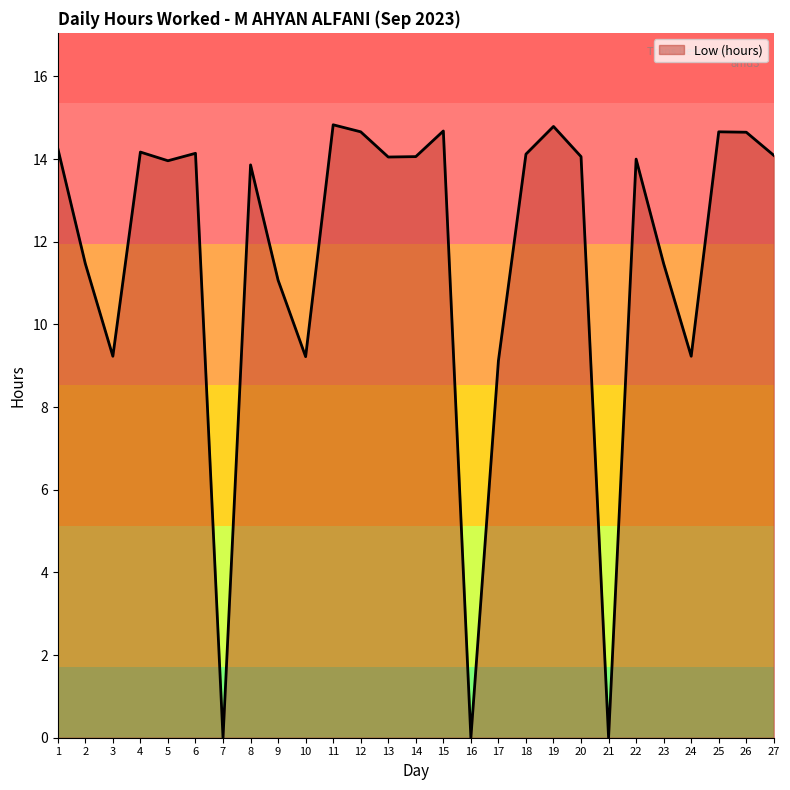

What is the difference between the values at 21 and 12?

14.7